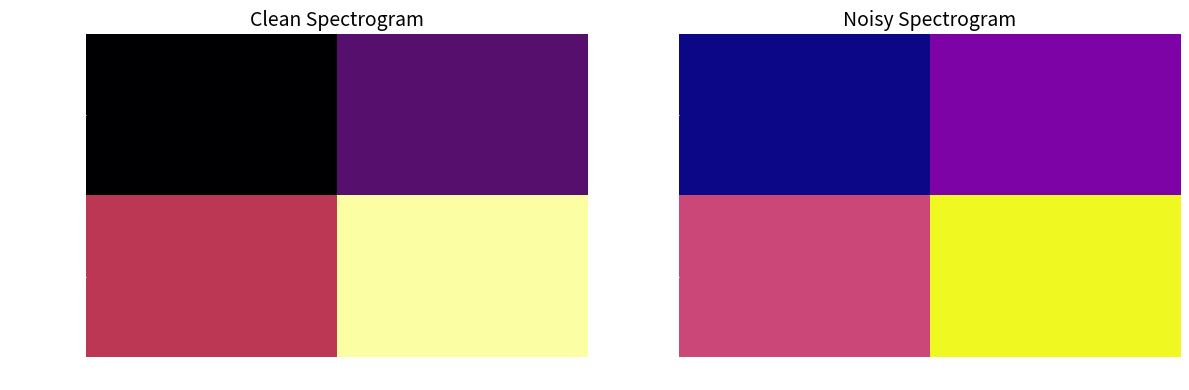

Which series has the widest spread of values?

999794001…